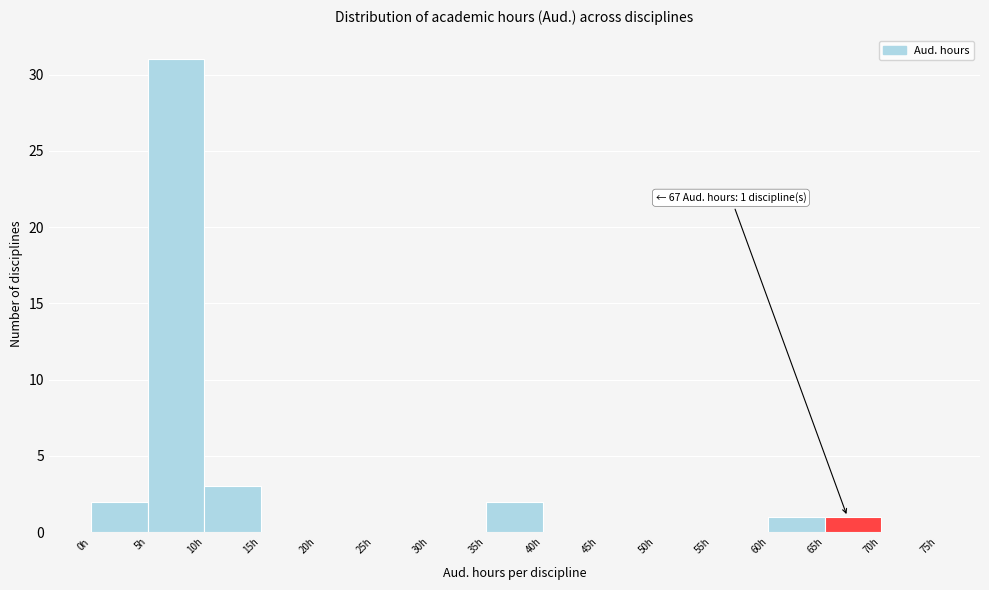

Which range on the x-axis has the tallest bar?

5 to 10